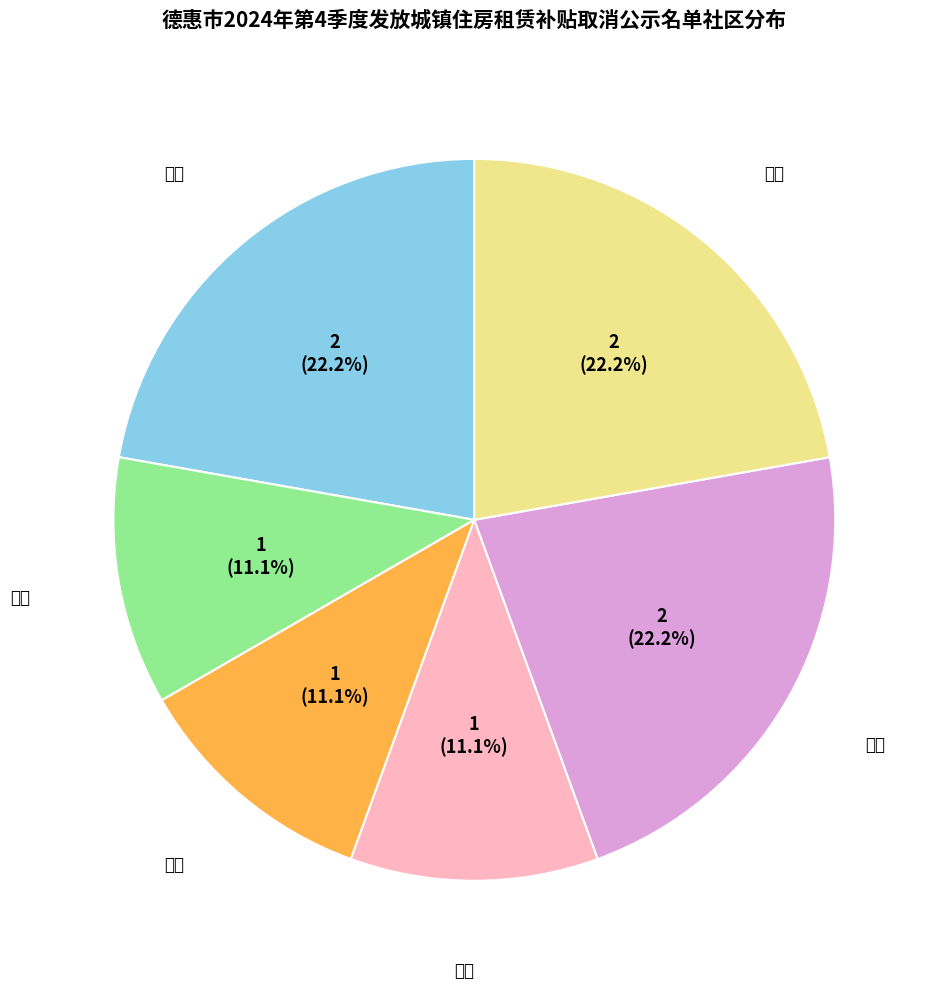

How many slices are in this pie chart?

6